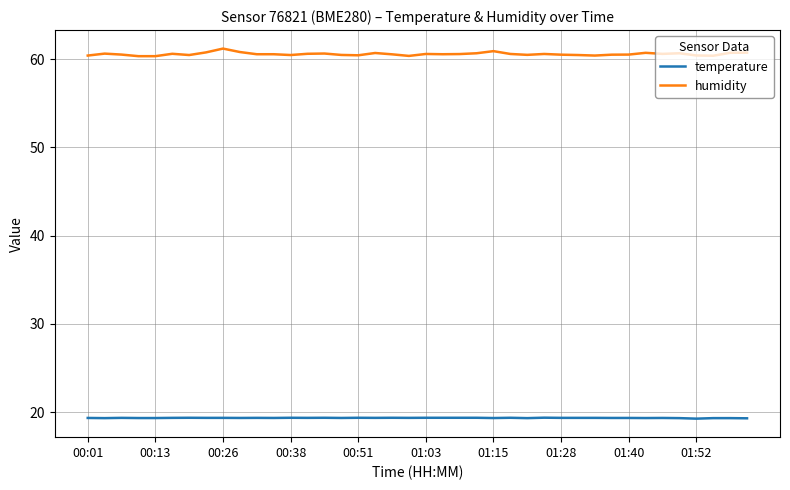

What is the smallest value displayed?

19.3